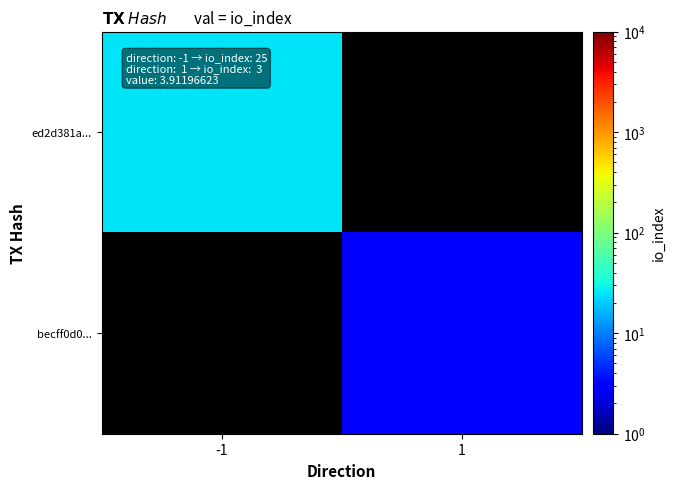

Which category has the lowest value in the ed2d381a... series?

-1